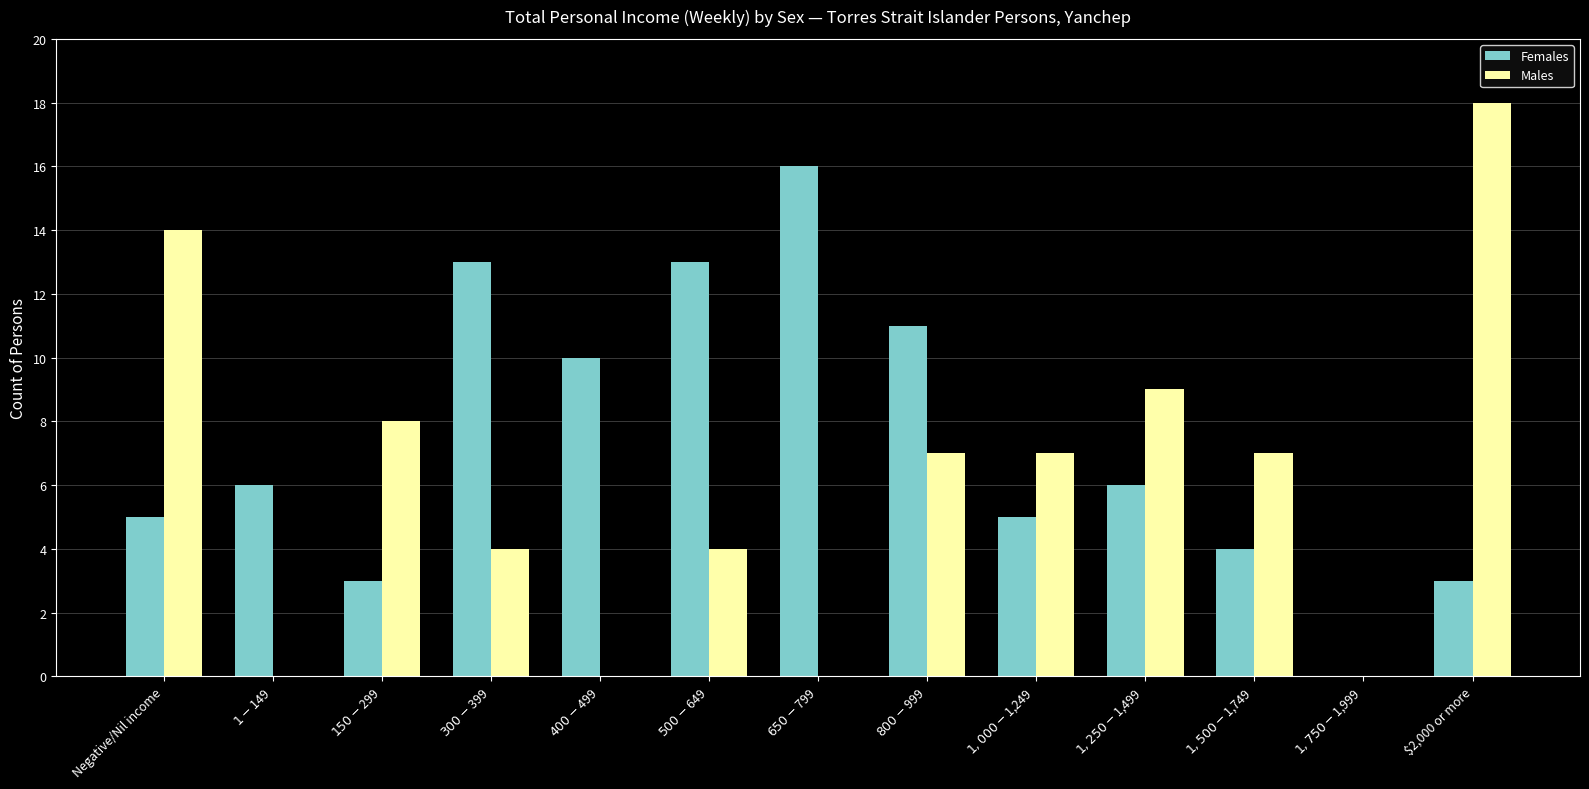

At which category is the sum across all series the highest?

$2,000 or more